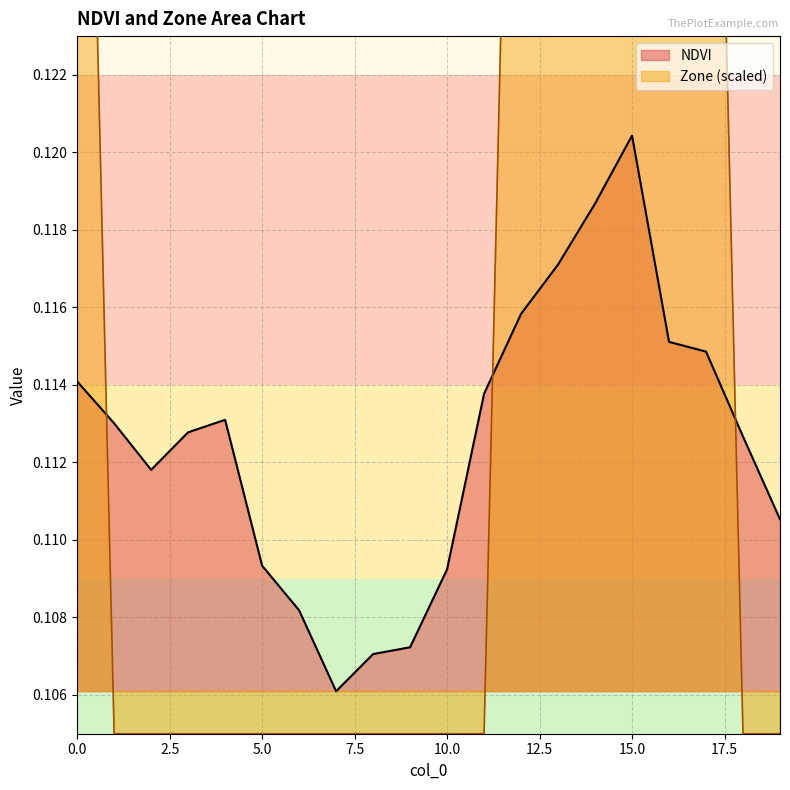

List the series in order of their overall mean, highest first.

Zone, NDVI